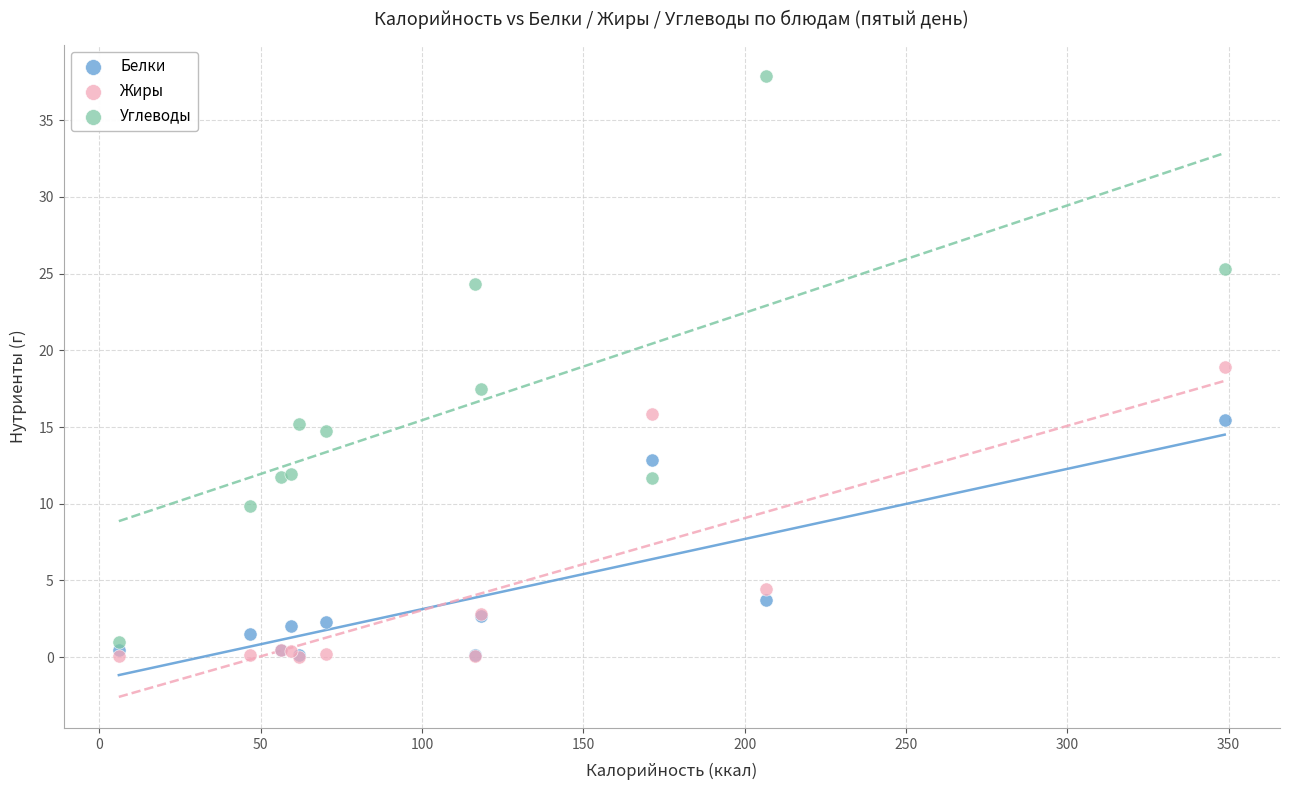

In the Жиры series, what Y value is closest to 9?

4.4